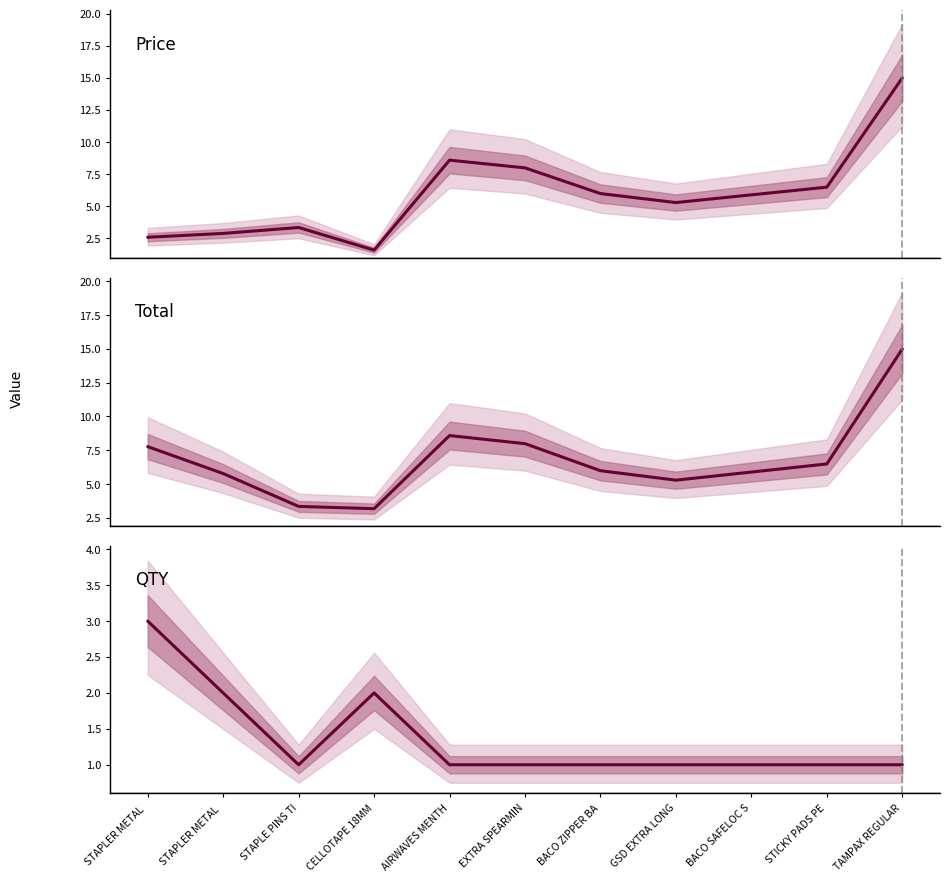

At how many categories does at least one series exceed 9?

1